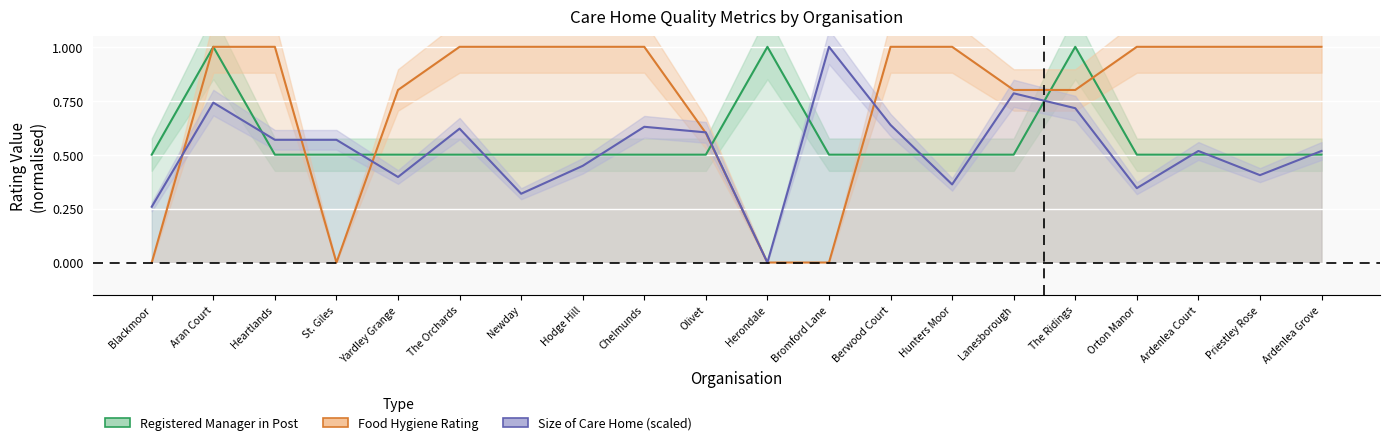

How many interior local valleys does the Food_hygiene_value series have?

1